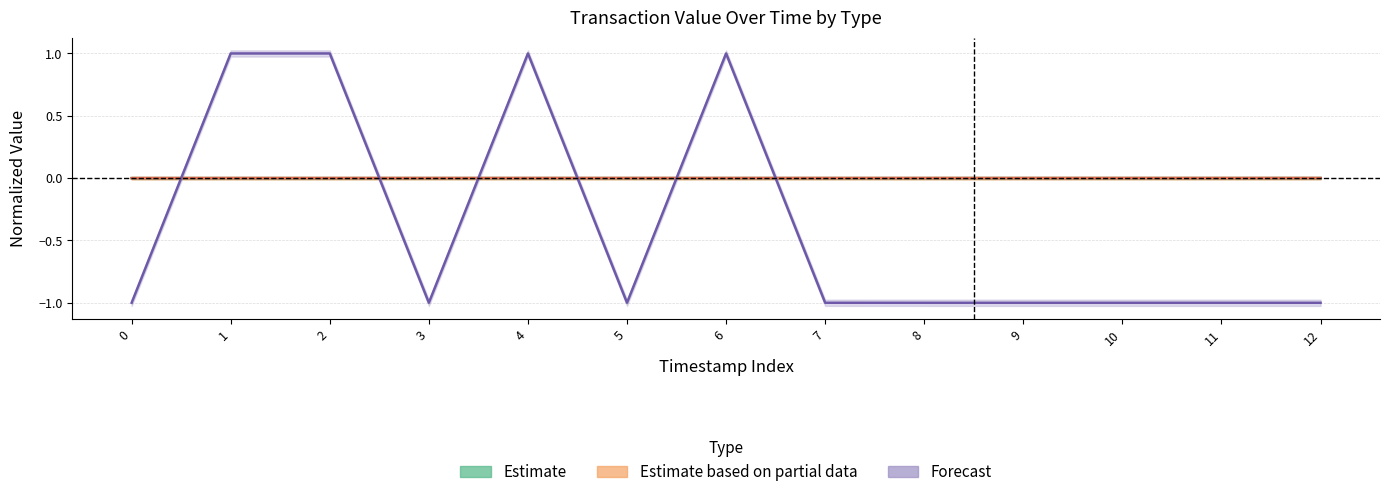

How many intersections are there between Regular_value and Ticket_value?

6